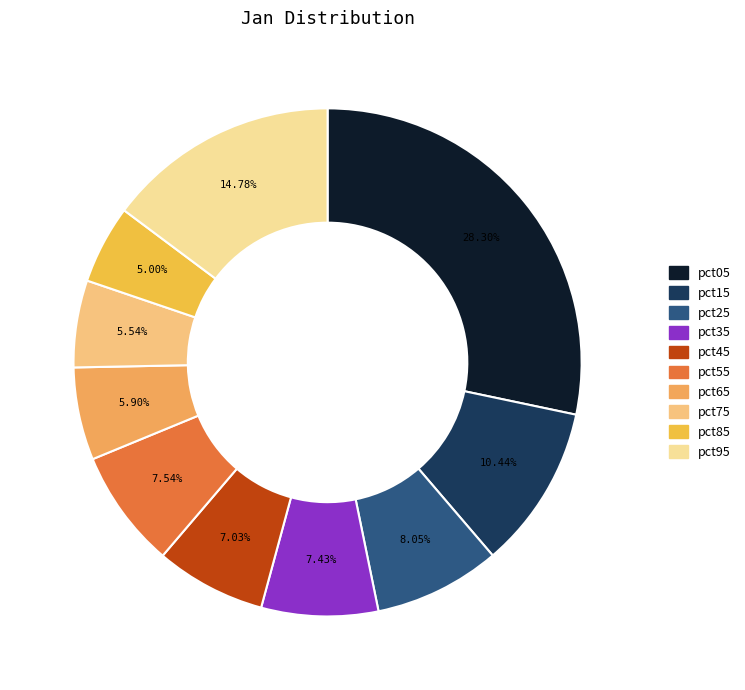

What percentage is the pct25 slice, to the nearest percent?

8%